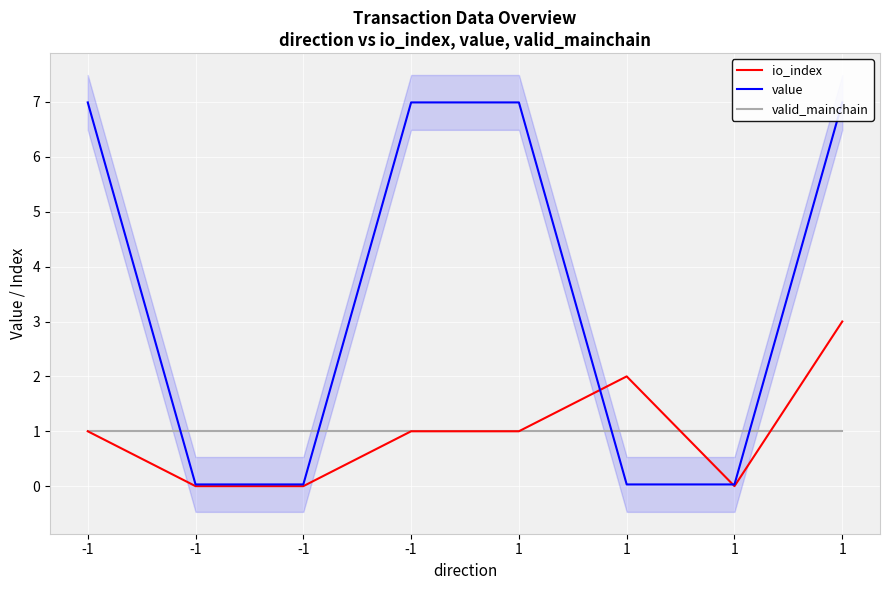

What is the sum of all valid_mainchain values?

8